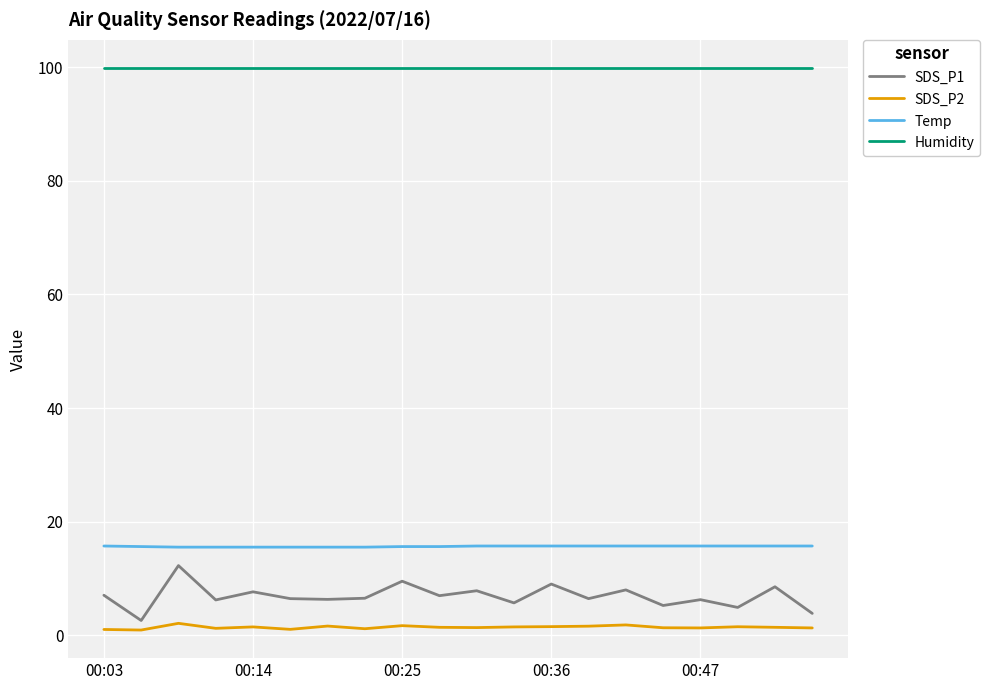

True or false: Humidity and Temp cross at least once.

False